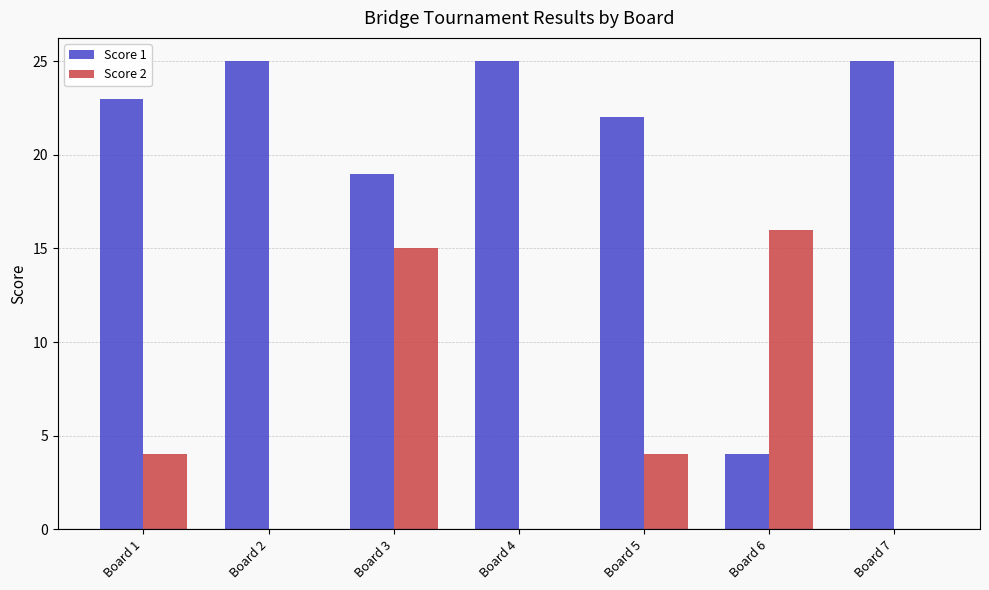

How many groups of bars are there?

7